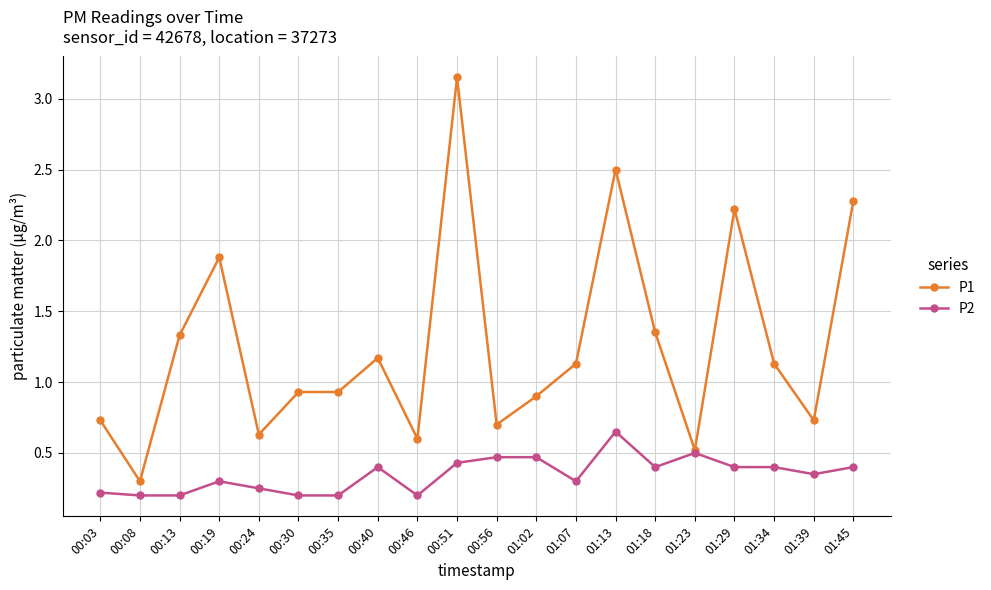

What is the label of the 12th point from the right?

00:46